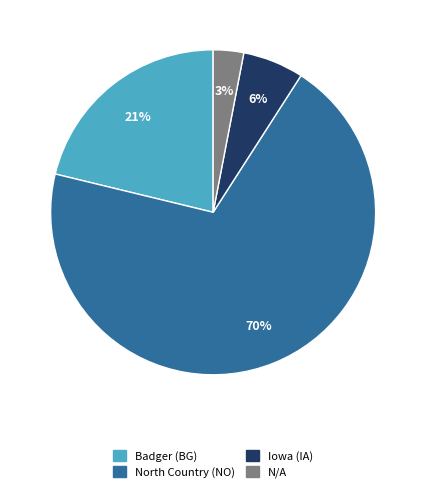

To the nearest percent, what portion does Iowa (IA) represent?

6%